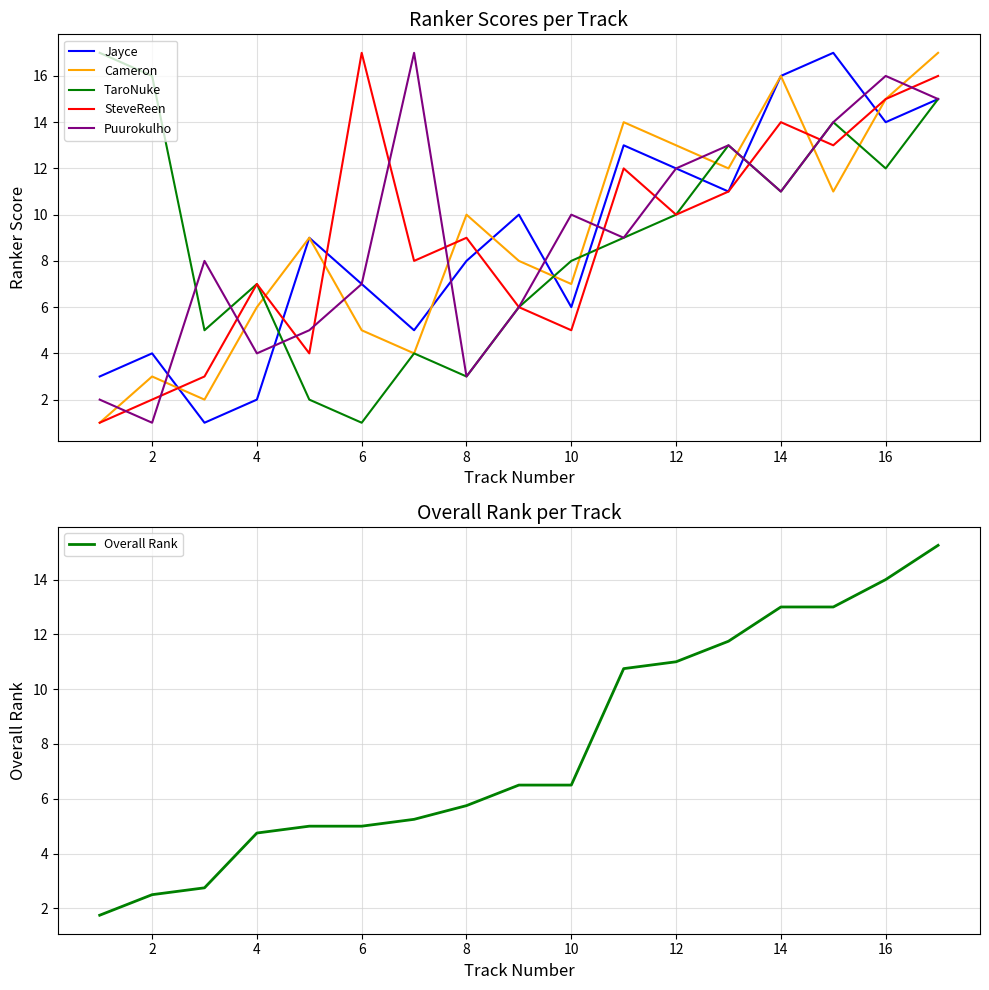

Is it true that TaroNuke equals 3 at 8?

True